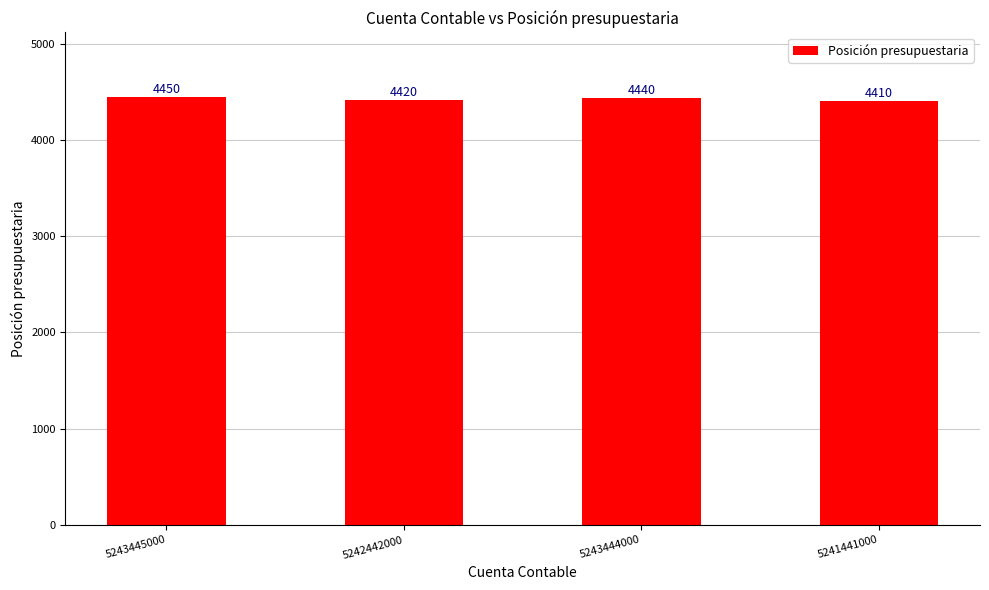

Which label corresponds to the largest value in the chart?

5243445000